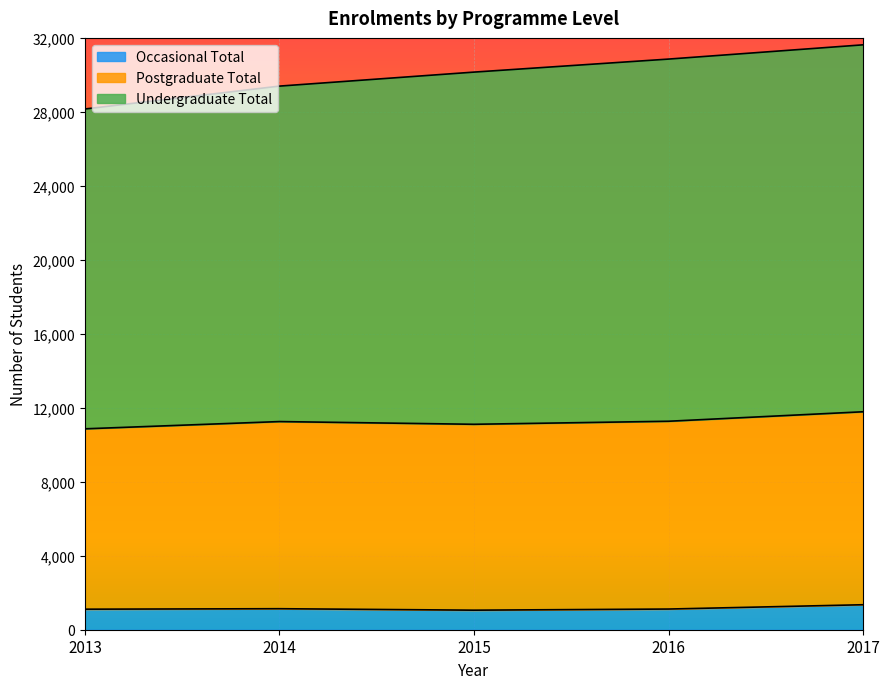

Which series has the largest range (max minus min)?

Undergraduate Total